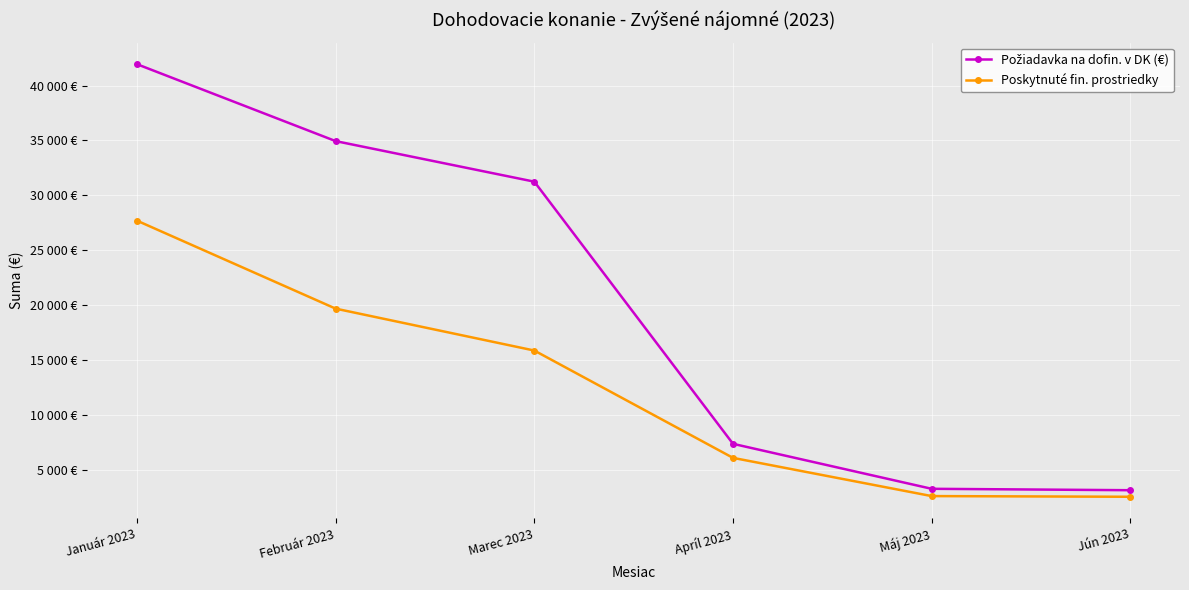

Rank the series by their maximum value, from lowest to highest.

Poskytnuté fin. prostriedky, Požiadavka na dofin. v DK (€)